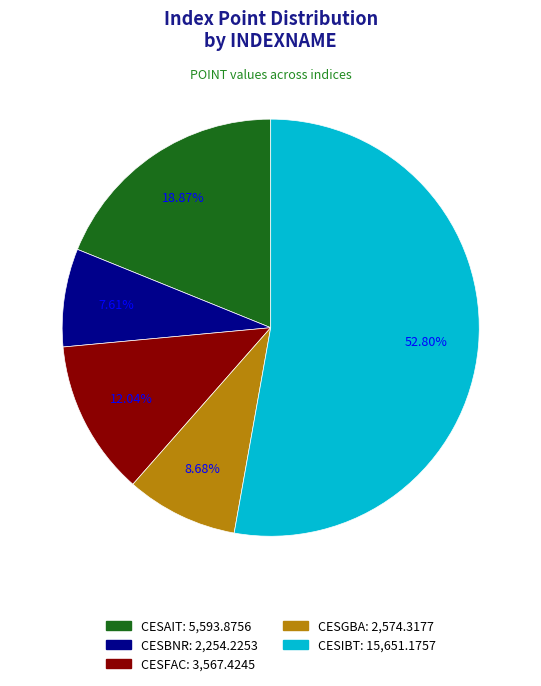

How many slices are in this pie chart?

5